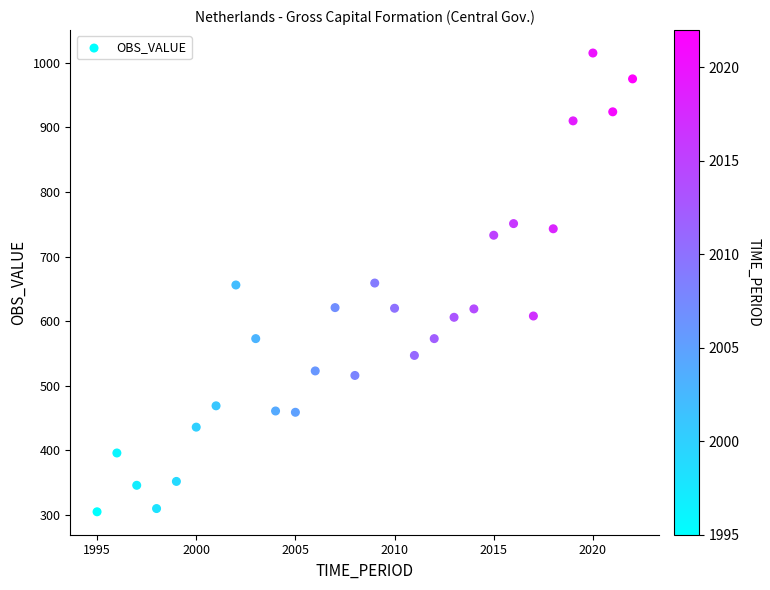

What is the range of Y values (max minus min)?

710